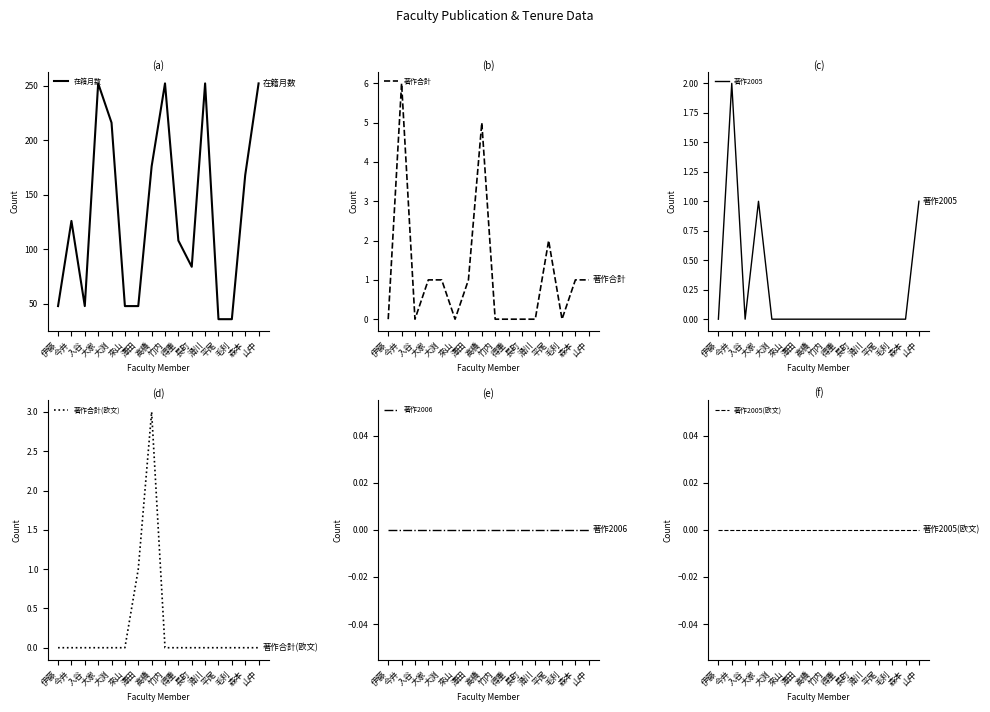

True or false: 在籍月数 and 著作合計(欧文) cross at least once.

False